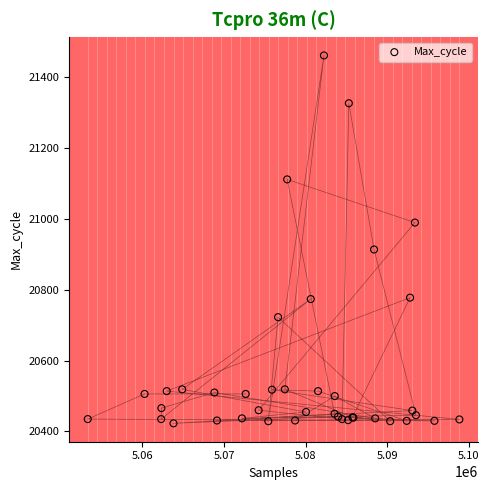

What Y value in the scatter plot is closest to 20942?

20914